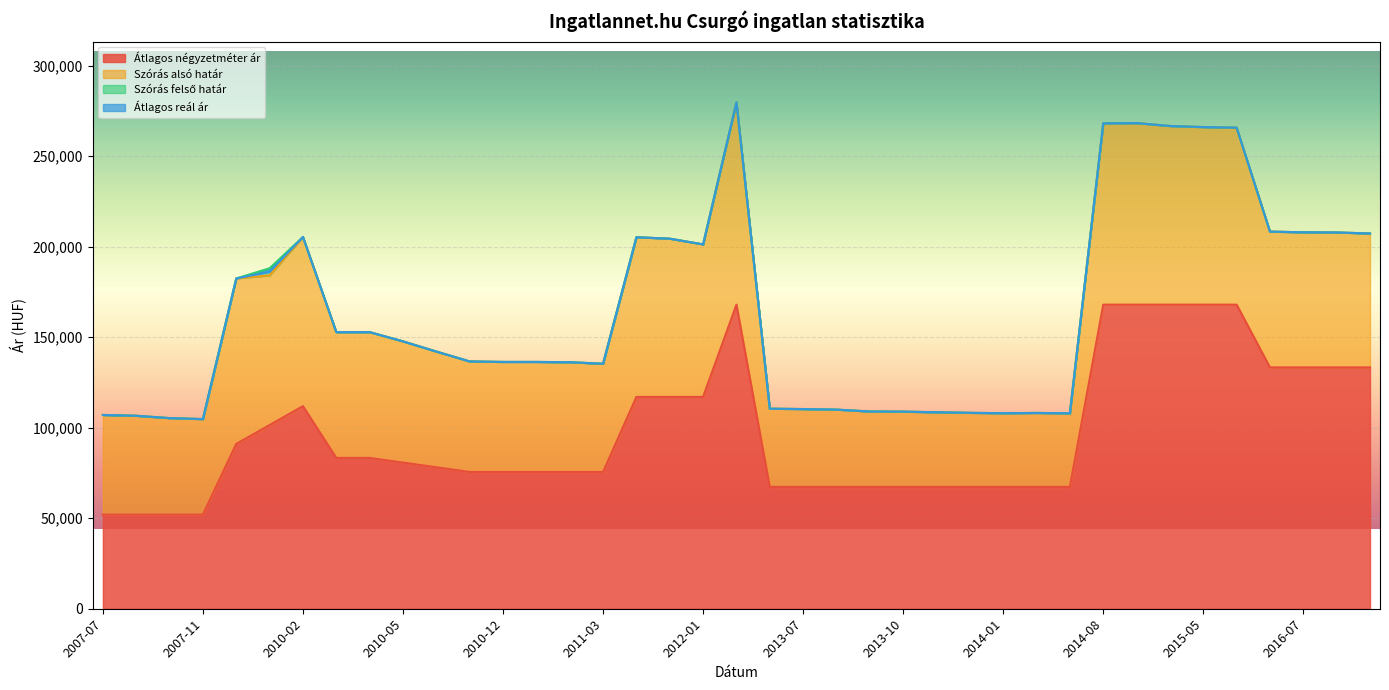

Rank the series by their maximum value, from highest to lowest.

Szórás alsó határ, Szórás felső határ, Átlagos reál ár, Átlagos négyzetméter ár